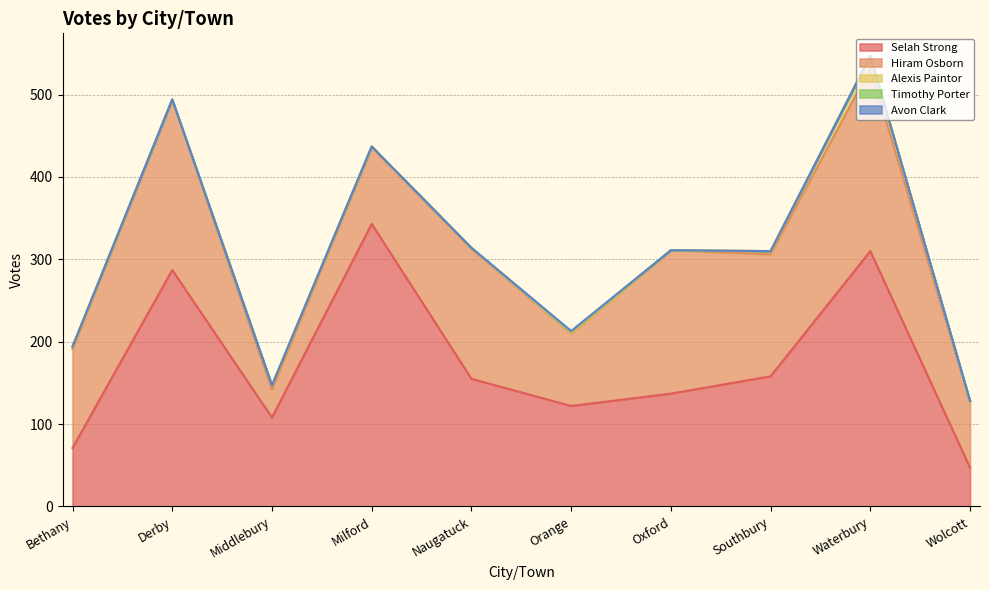

True or false: Timothy Porter and Hiram Osborn cross at least once.

False